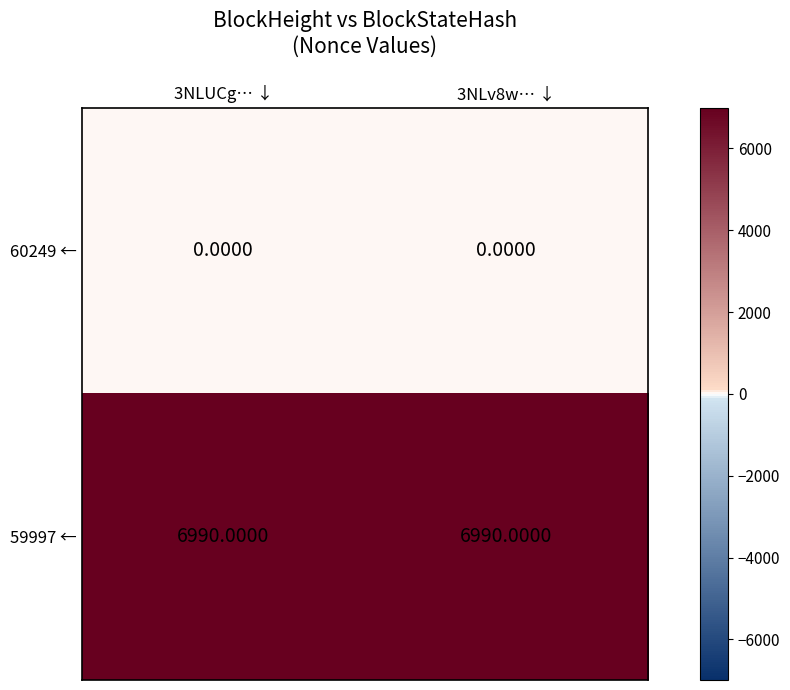

What is the spread (max minus min) of values at 3NLv8w… ↓?

6990